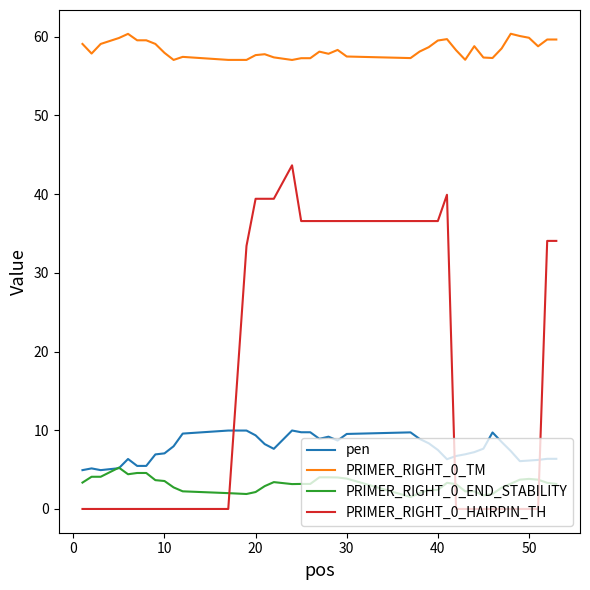

Which series has the largest range (max minus min)?

PRIMER_RIGHT_0_HAIRPIN_TH